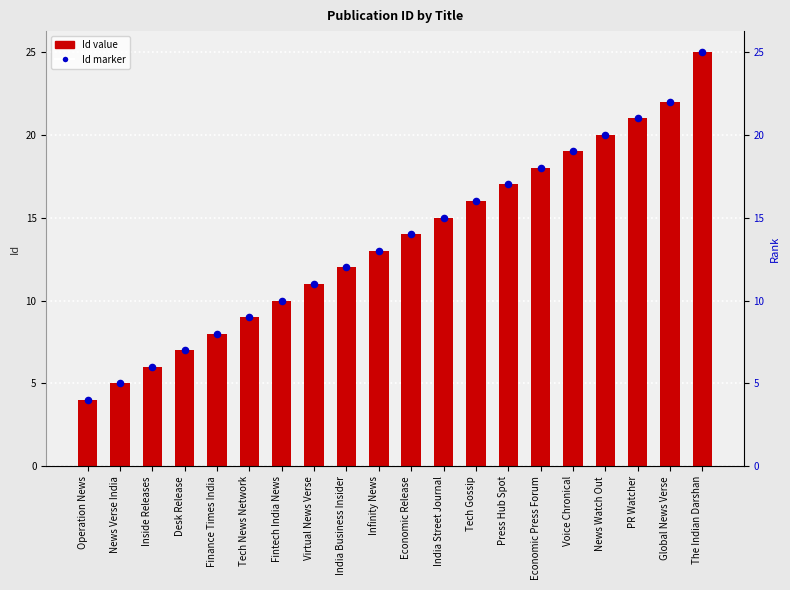

Which series has the largest Y range (max minus min)?

Id